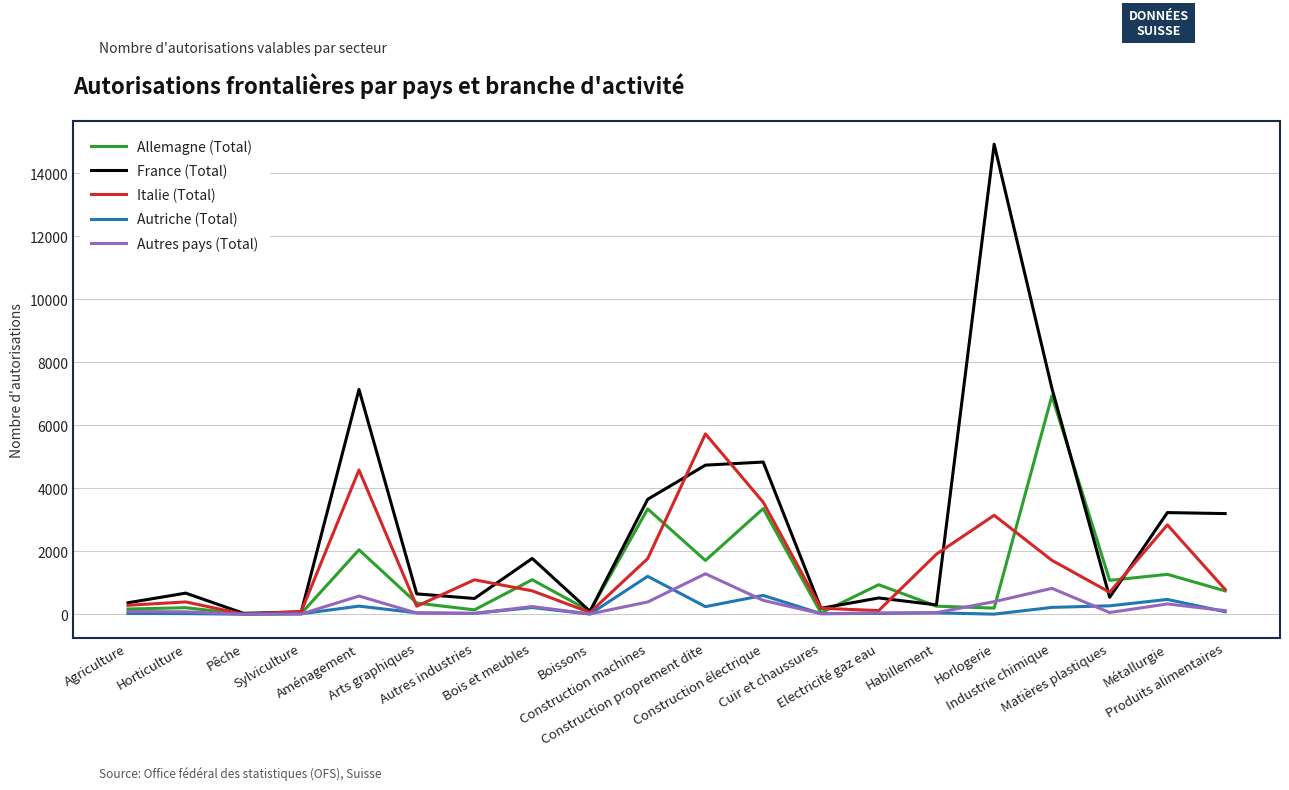

What is the difference between the second highest and second lowest values in the Allemagne (Total) series?

3329